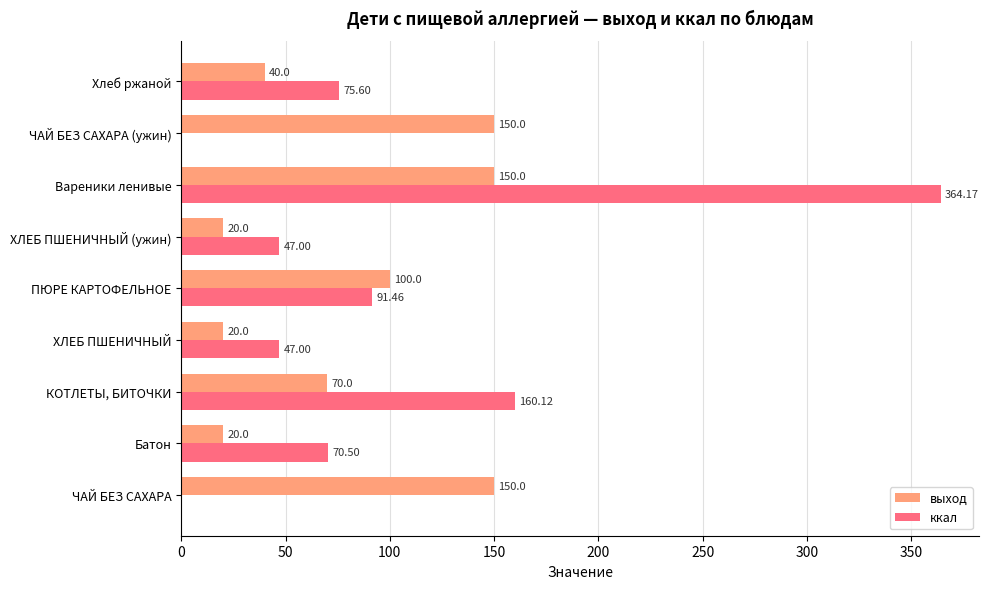

What is the sum of all ккал values?

855.9